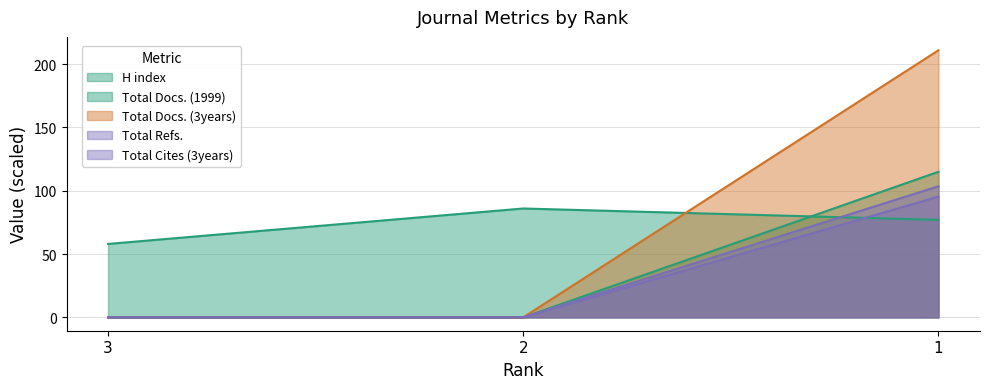

How many distinct data groups are displayed?

5